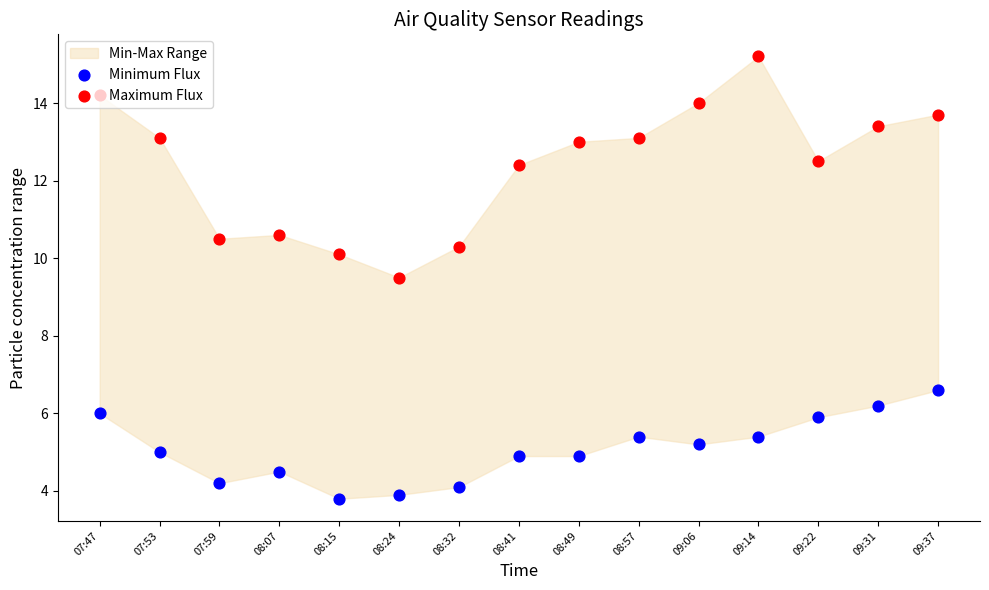

At how many categories does at least one series exceed 9?

15